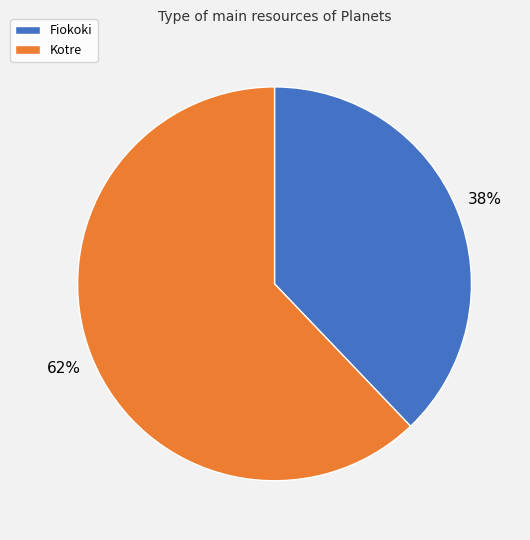

Does Fiokoki represent more than half of the total?

No